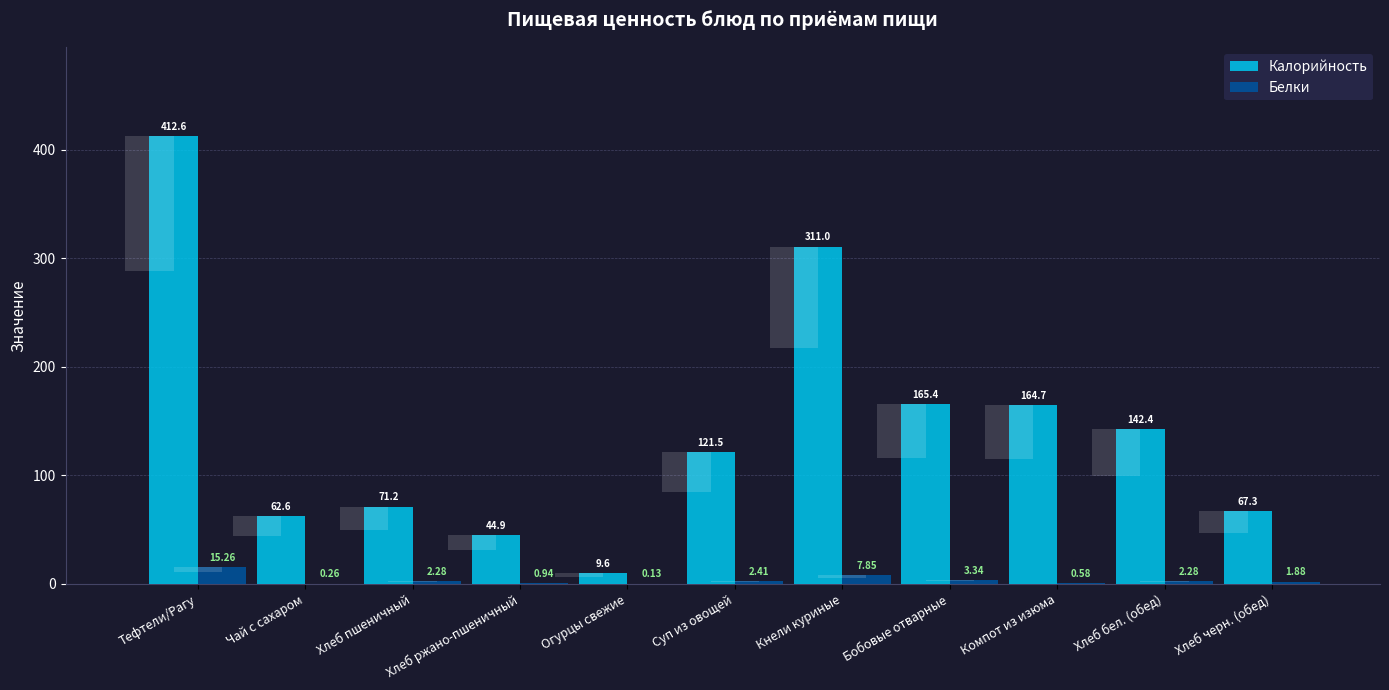

How many values in the Белки series exceed 2?

6